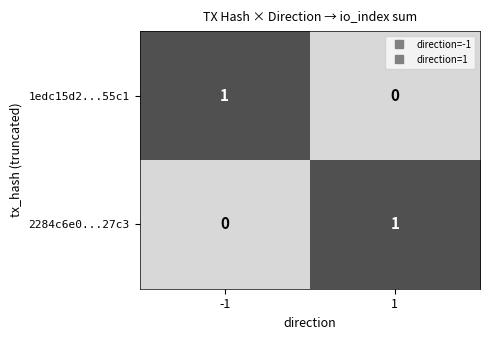

The value of 2284c6e0...27c3 at -1 is 0. True or false?

True